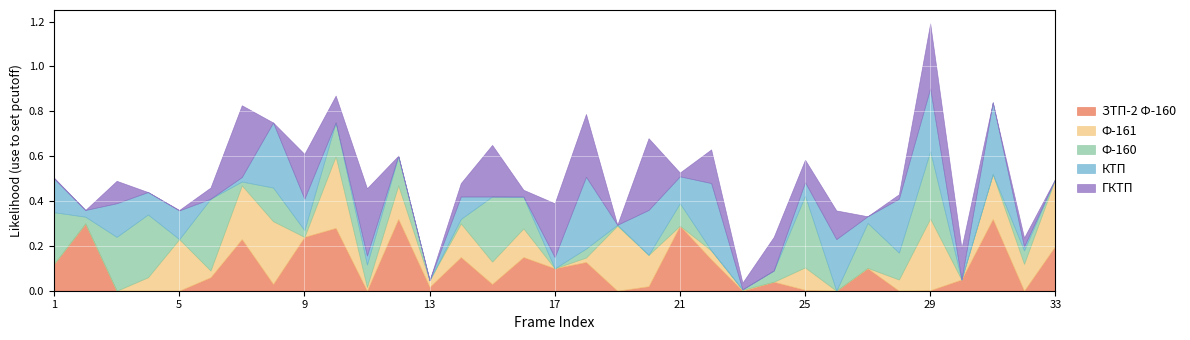

Rank the series at 31 from lowest to highest value.

Ф-160, ГКТП, Ф-161, ЗТП-2 Ф-160, КТП